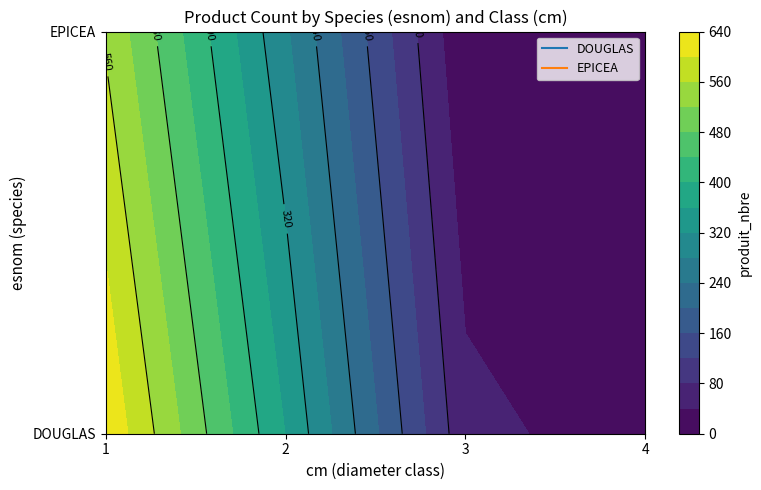

What is the smallest value displayed?

3